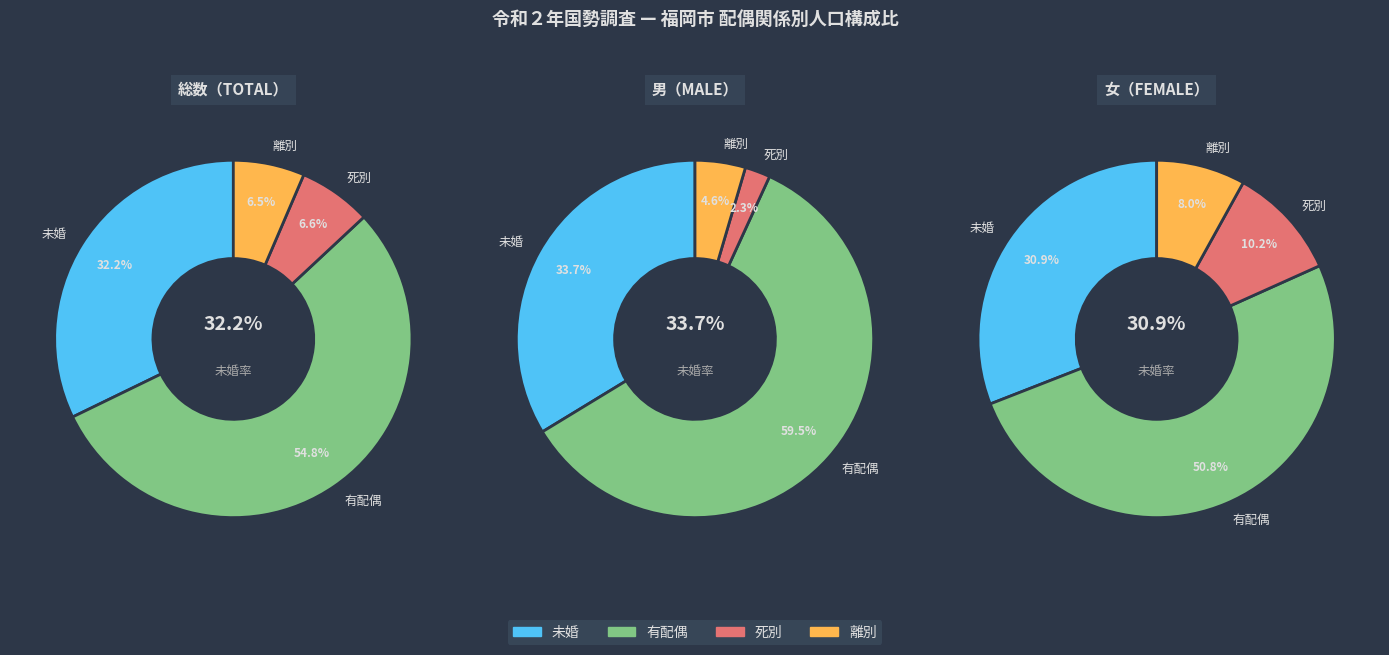

How much of the chart is everything except 女?

68.1%